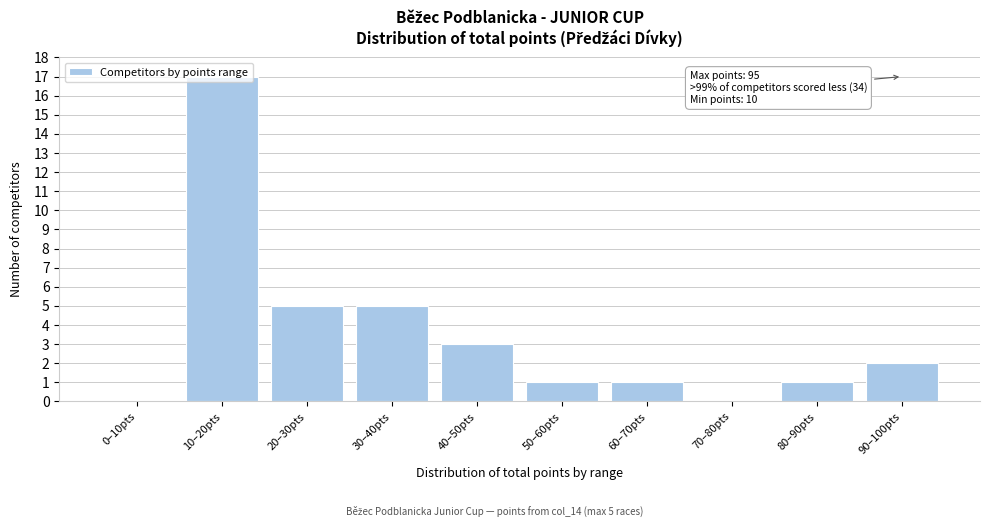

What is the greatest value displayed?

17